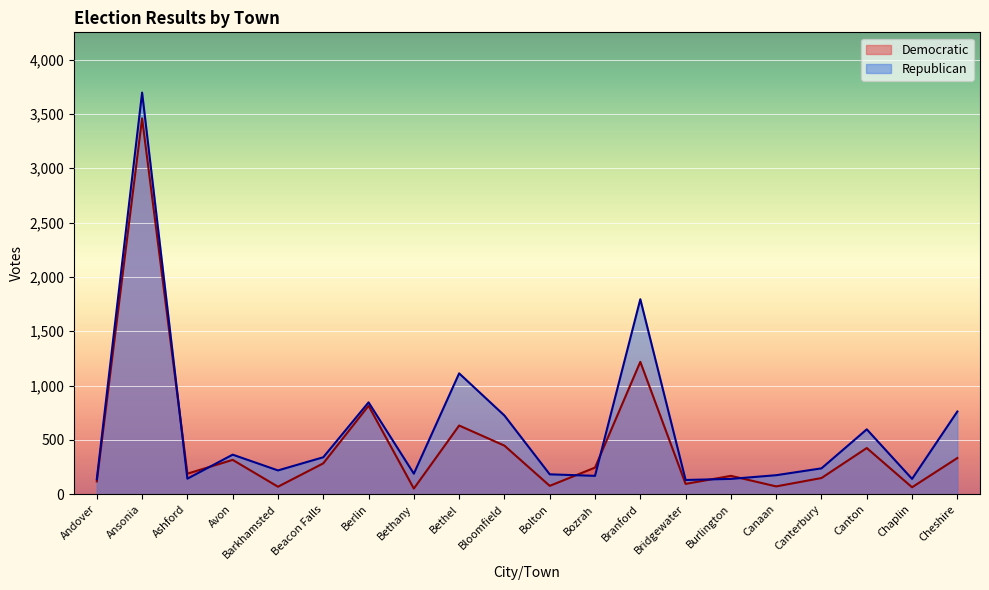

Which series has the widest spread of values?

Republican